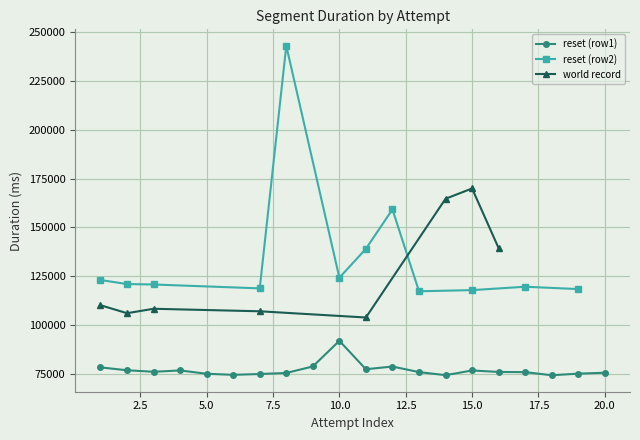

True or false: reset (row1) has more than 2 points higher than both neighbors.

True